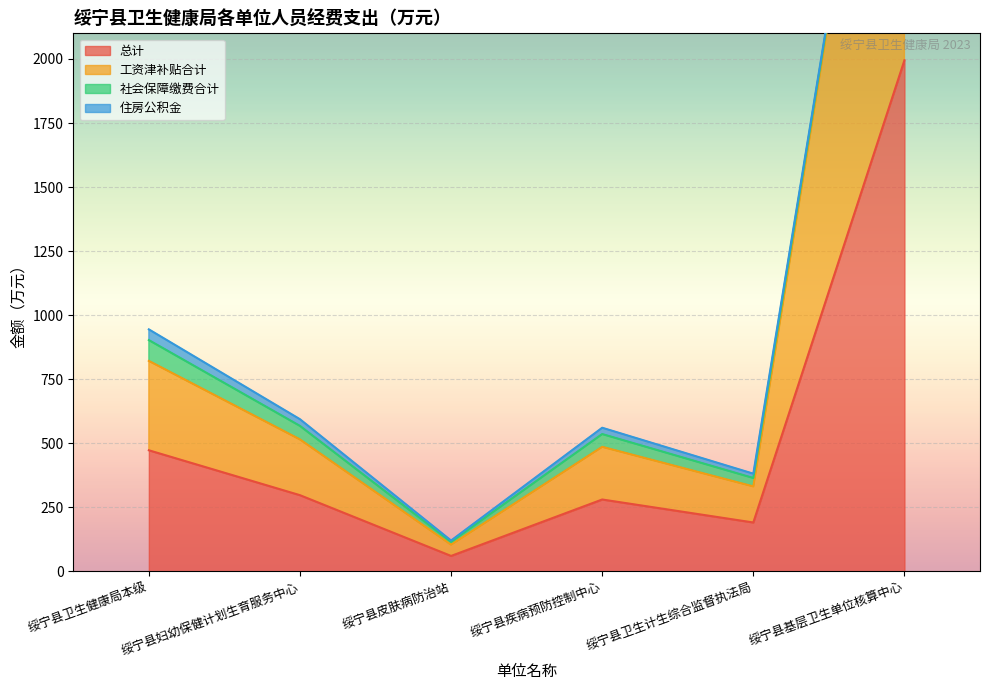

True or false: 工资津补贴合计 and 总计 intersect in this chart.

False